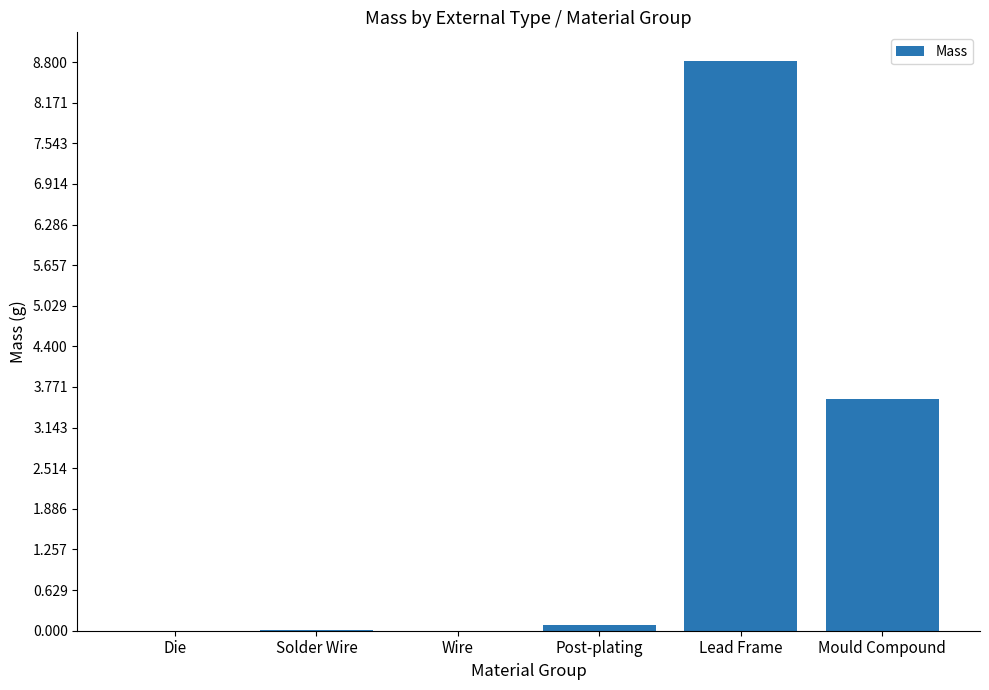

What is the sum of the values at Mould Compound and Lead Frame?

12.4